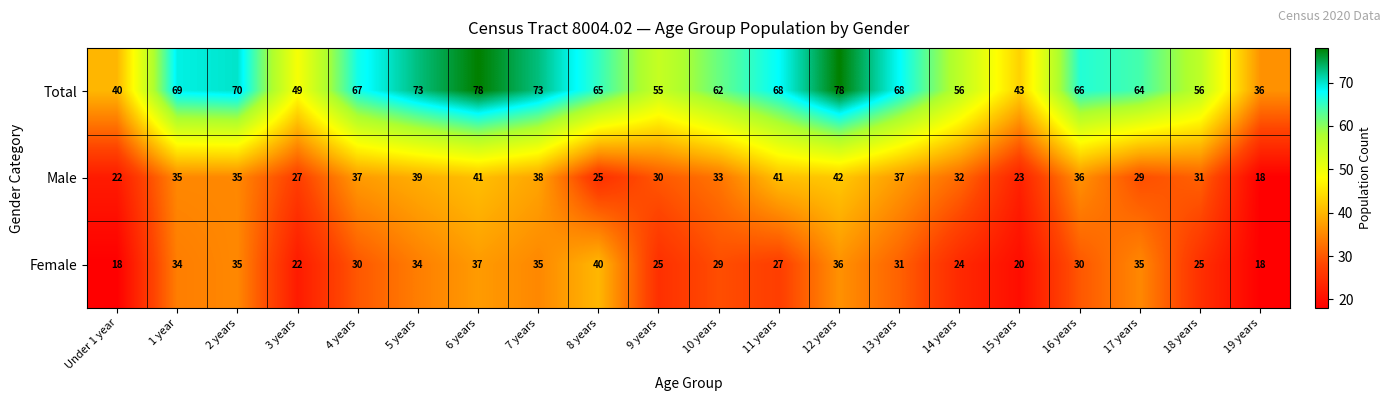

Which series has the largest range (max minus min)?

Total